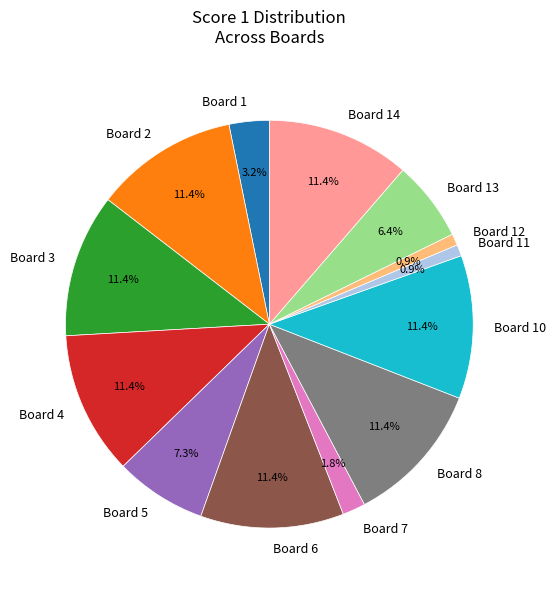

Combined, what portion of the pie is Board 5 and Board 3?

18.6%